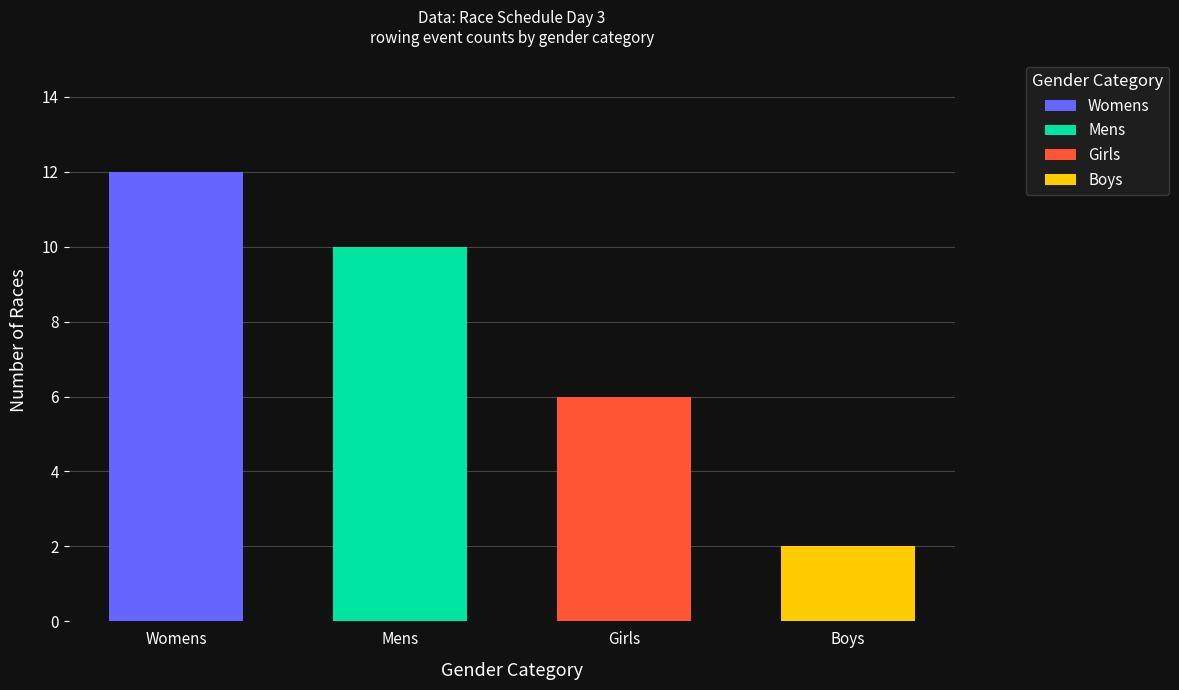

What is the change in value from Womens to Girls?

-6